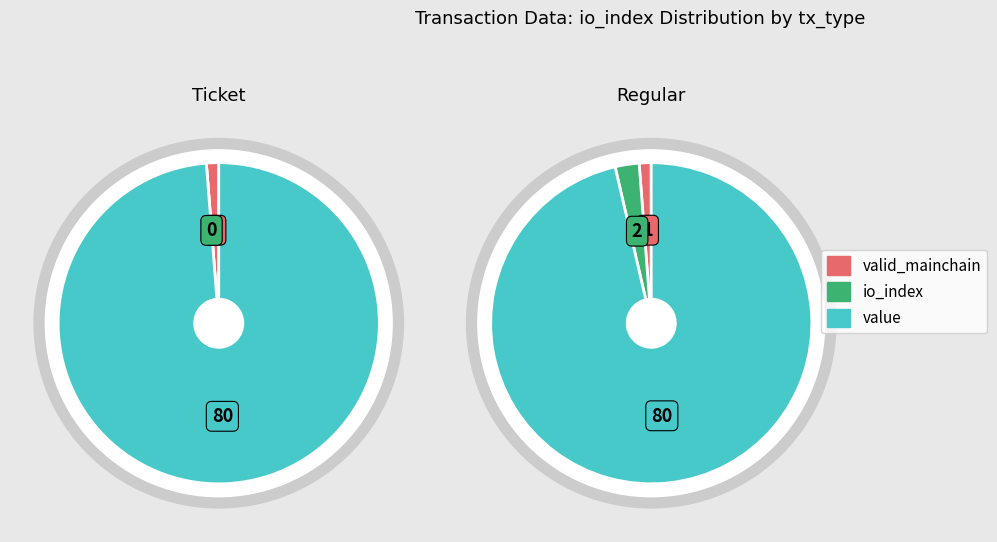

Which series has the widest spread of values?

Ticket